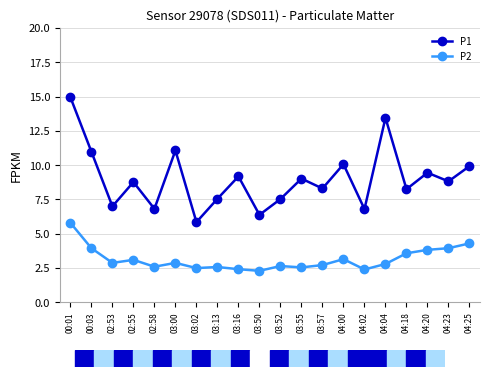

True or false: P1 and P2 cross at least once.

False